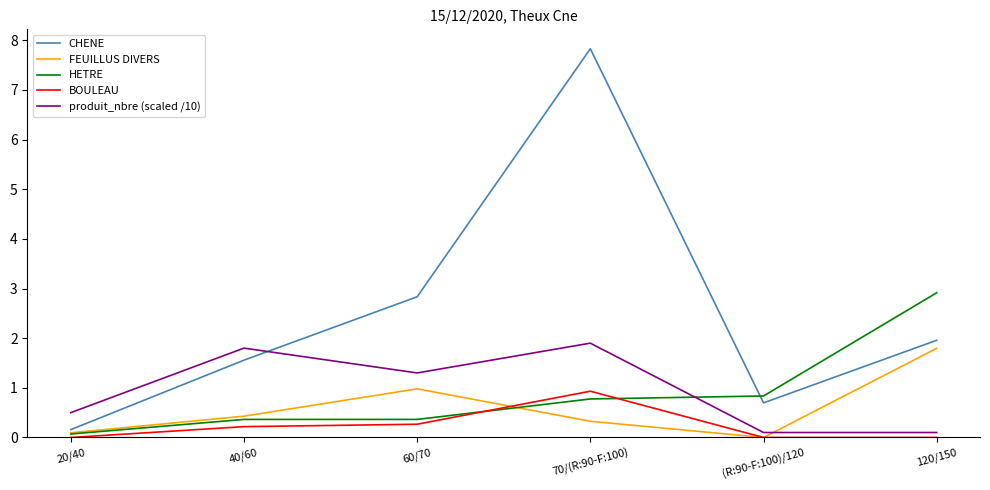

The value of BOULEAU at 120/150 is 0.0. True or false?

True